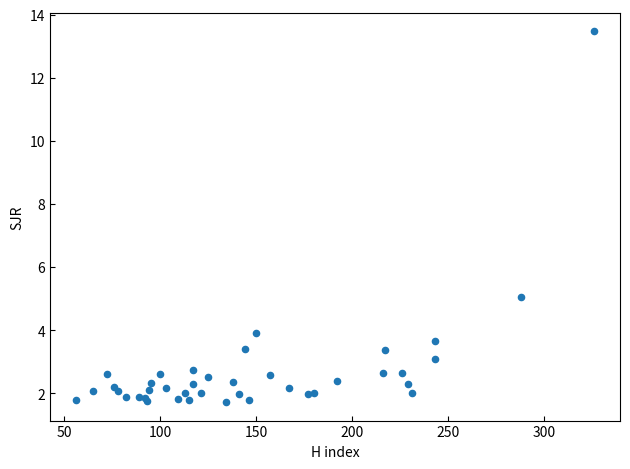

What Y value in the scatter plot is closest to 7?

5.1